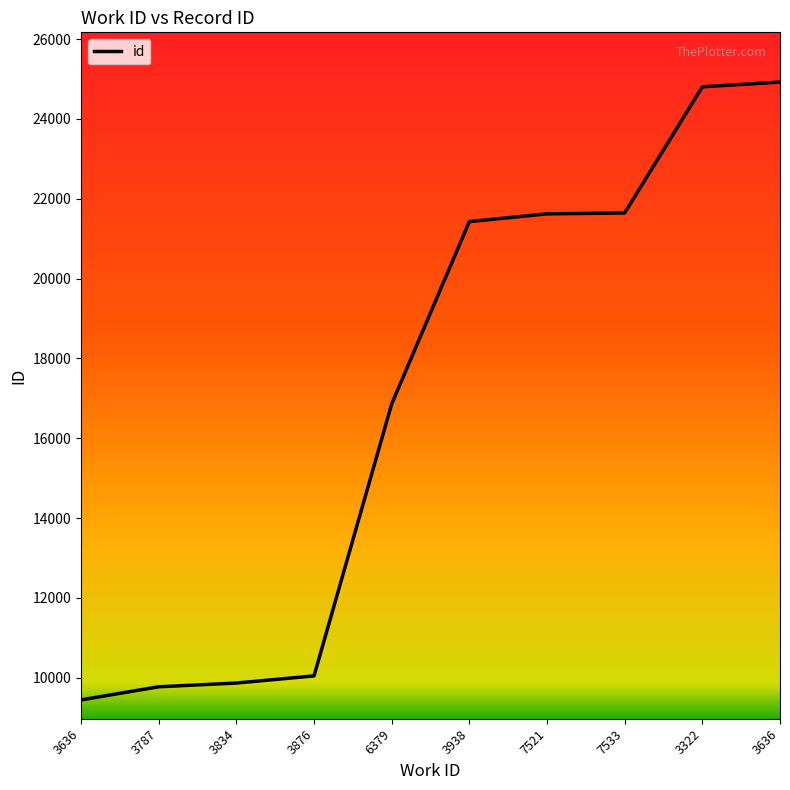

Rank the categories by value from highest to lowest.

3636, 3322, 7533, 7521, 3938, 6379, 3876, 3834, 3787, 3636